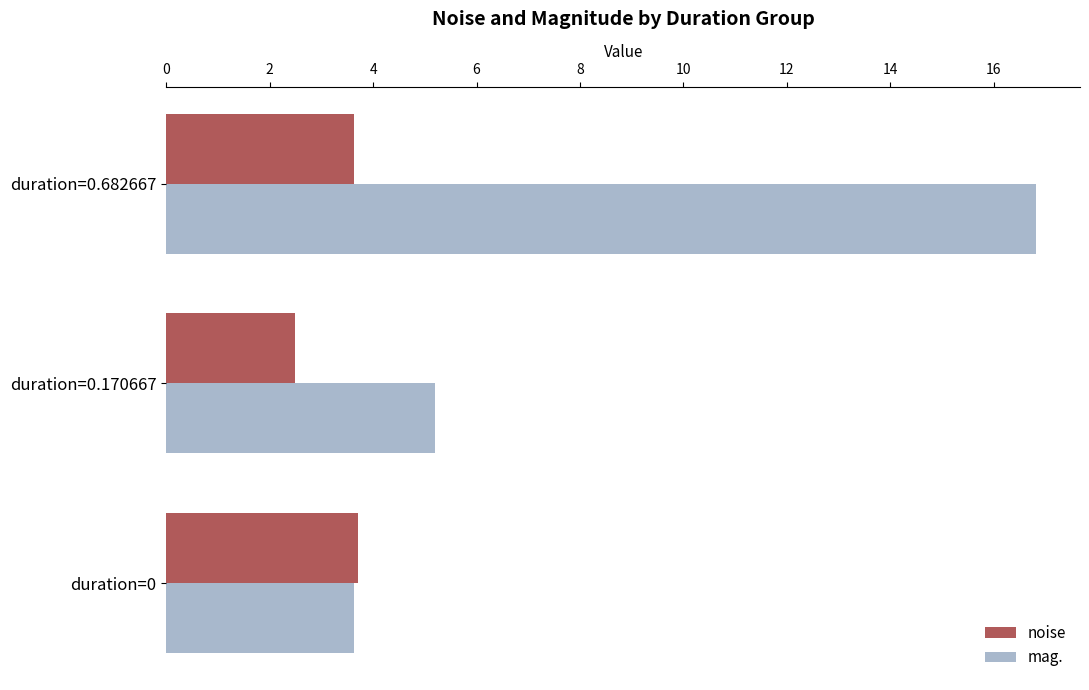

How many data points does each series have?

3